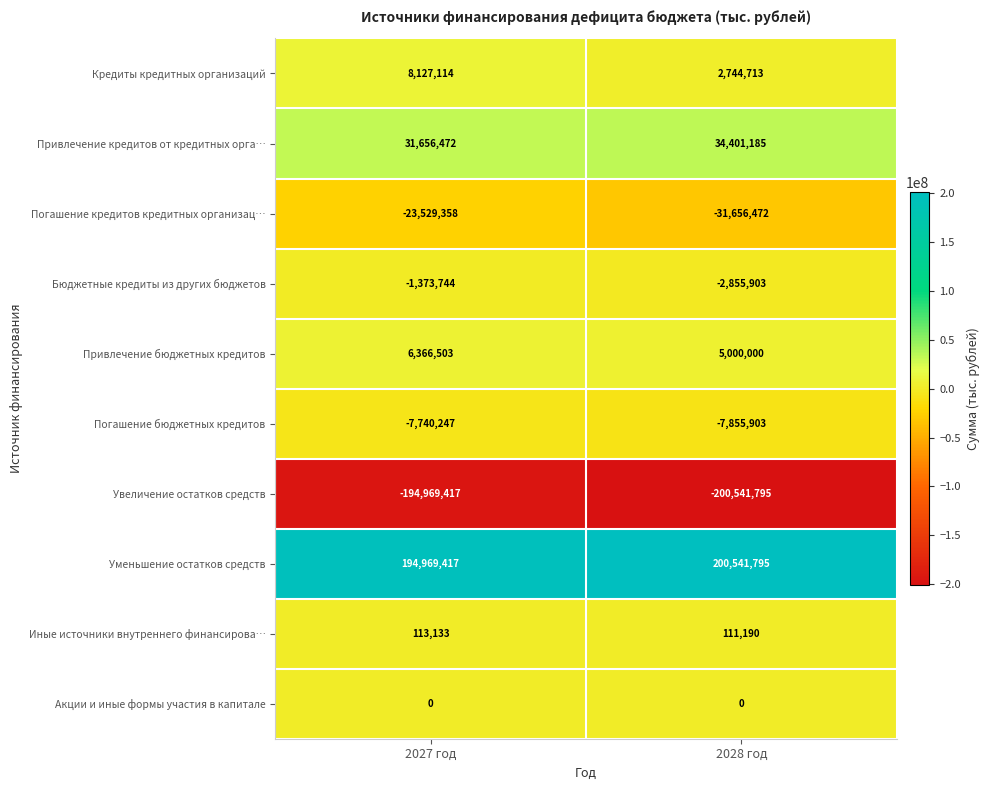

Rank the series at 2028 год from lowest to highest value.

Увеличение остатков средств, Погашение кредитов кредитных организац…, Погашение бюджетных кредитов, Бюджетные кредиты из других бюджетов, Акции и иные формы участия в капитале, Иные источники внутреннего финансирова…, Кредиты кредитных организаций, Привлечение бюджетных кредитов, Привлечение кредитов от кредитных орга…, Уменьшение остатков средств